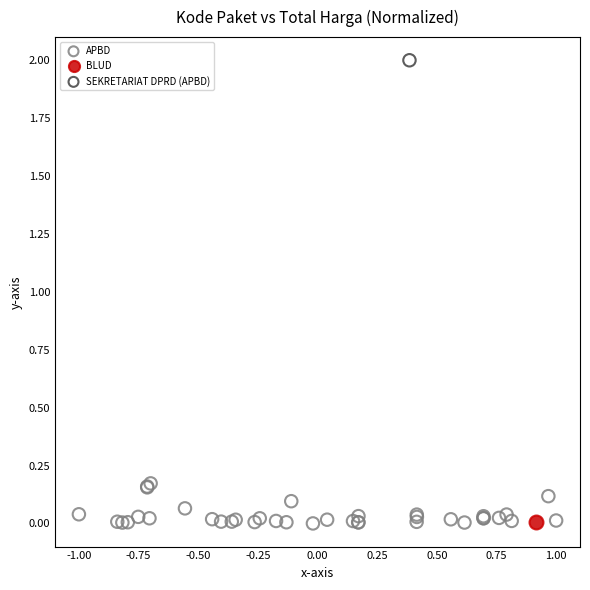

What are all the series names shown in the legend?

APBD, BLUD, SEKRETARIAT DPRD (APBD)